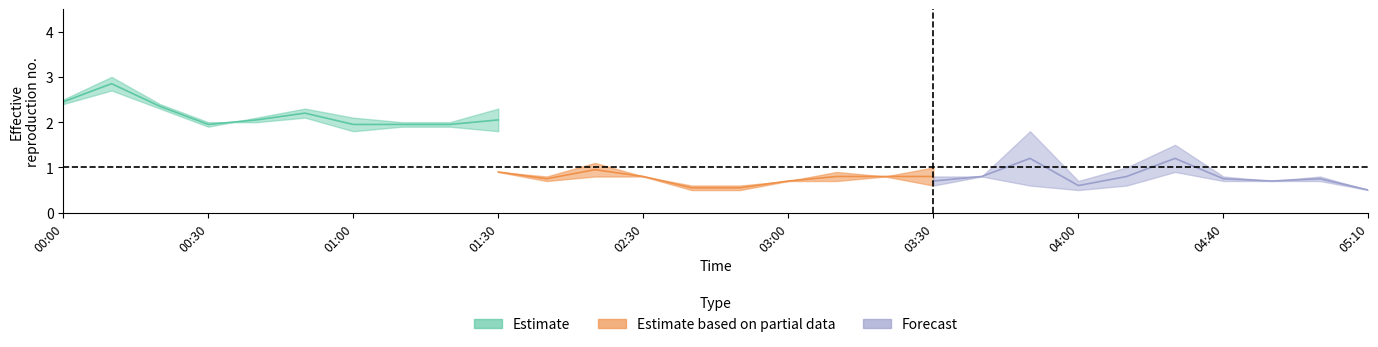

List the labels in order of 9.728 value, smallest first.

00:10, 00:20, 00:00, 00:30, 04:00, 04:10, 05:10, 01:00, 02:40, 02:50, 04:50, 00:40, 00:50, 03:00, 03:10, 03:40, 04:20, 05:00, 01:10, 02:10, 02:30, 03:20, 03:50, 04:40, 01:20, 01:30, 03:30, 02:20